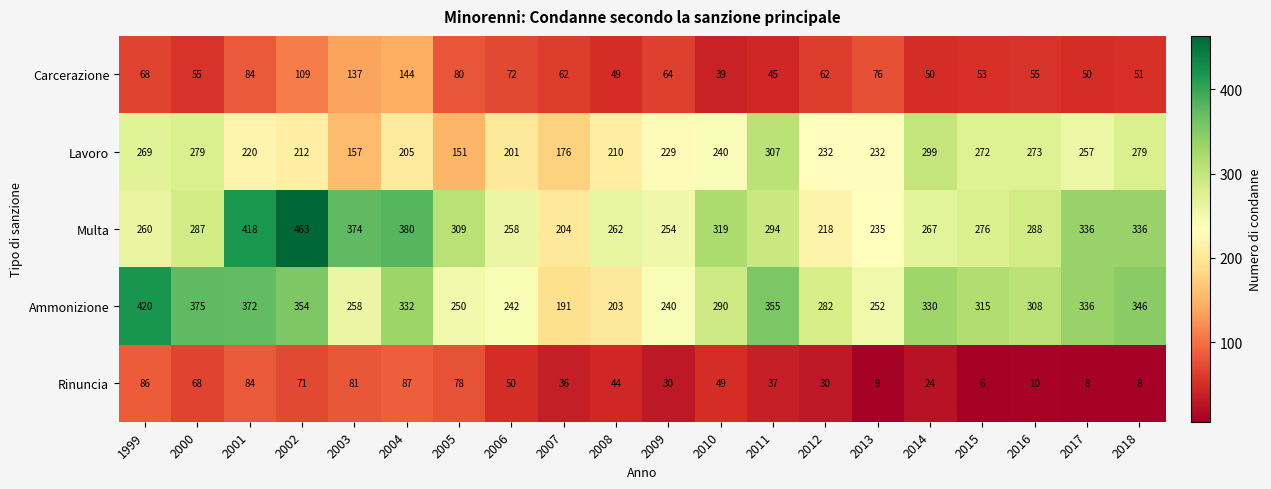

How many data points does each series have?

20